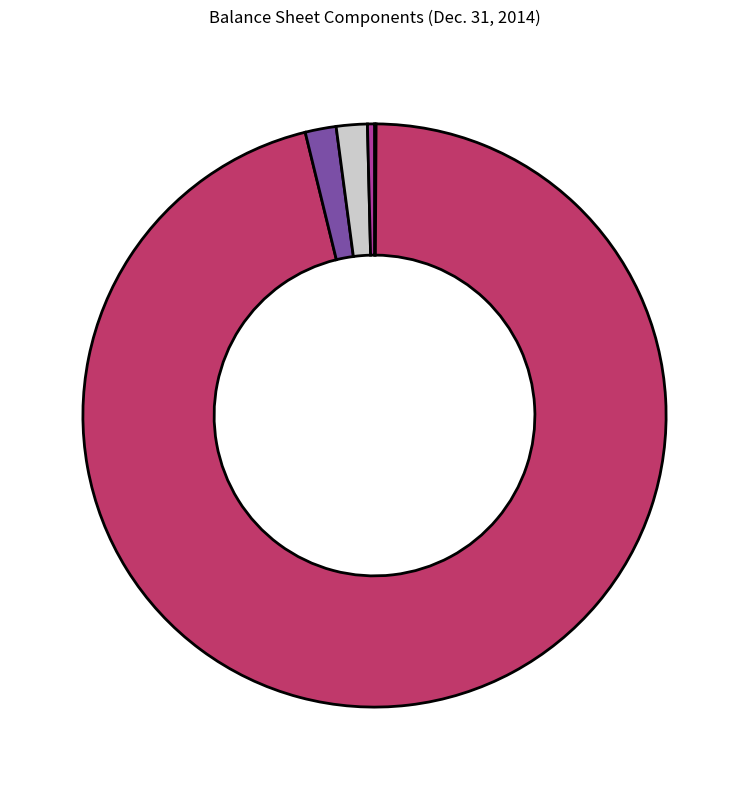

Is there a majority slice in this chart?

Yes